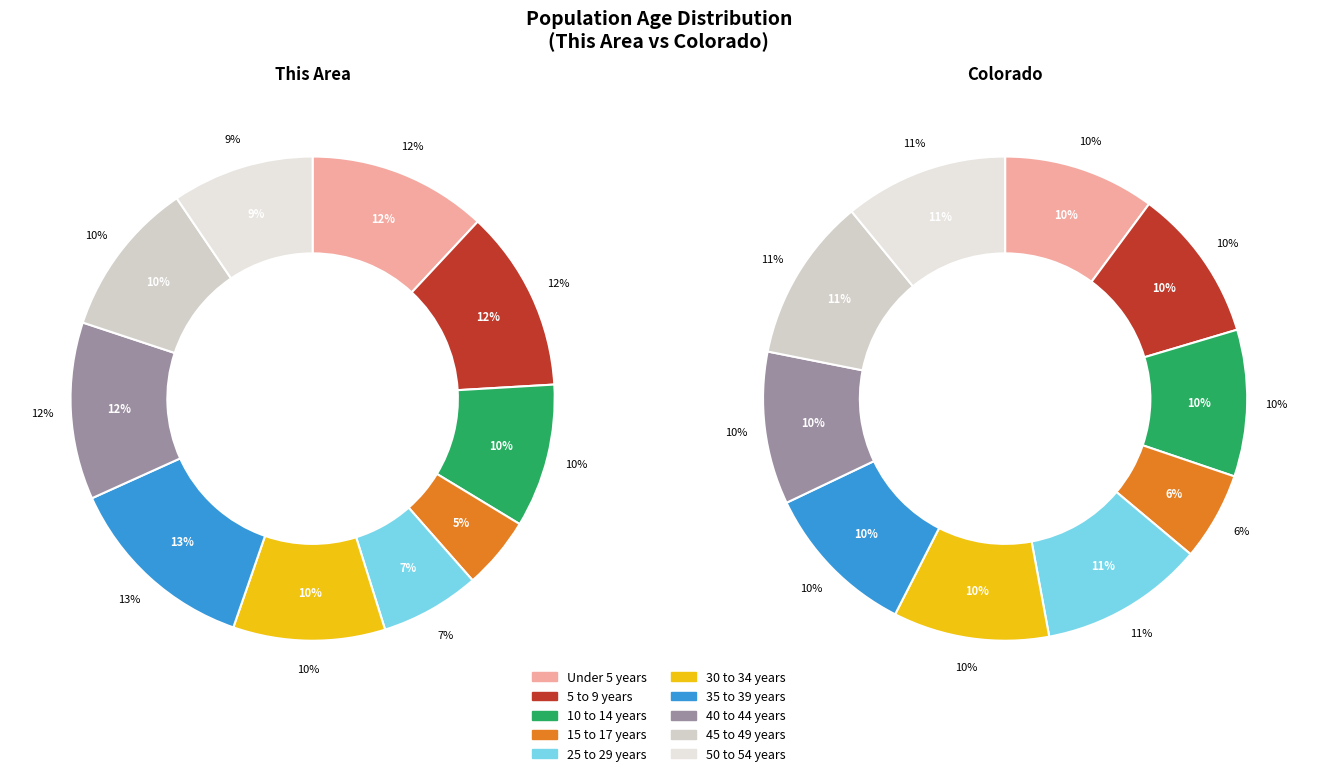

To the nearest percent, what percentage of the pie is 25 to 29 years?

7%